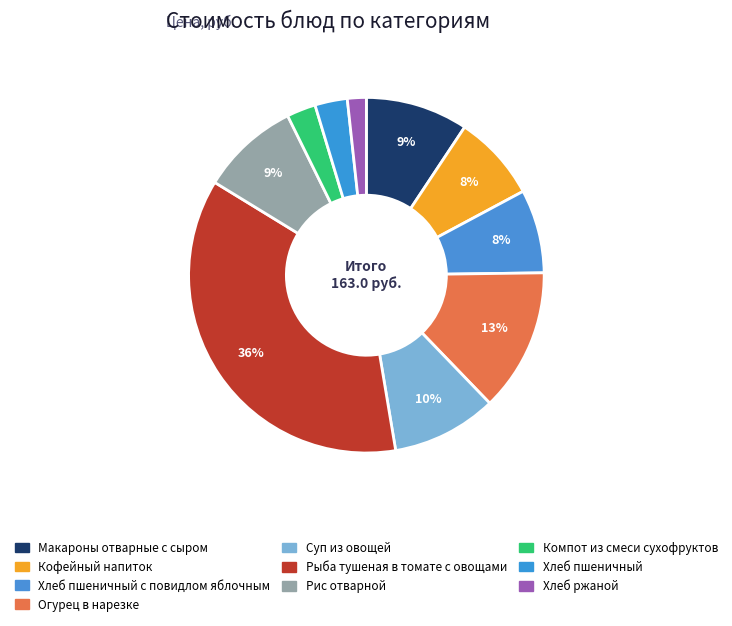

How many segments does this pie chart have?

10